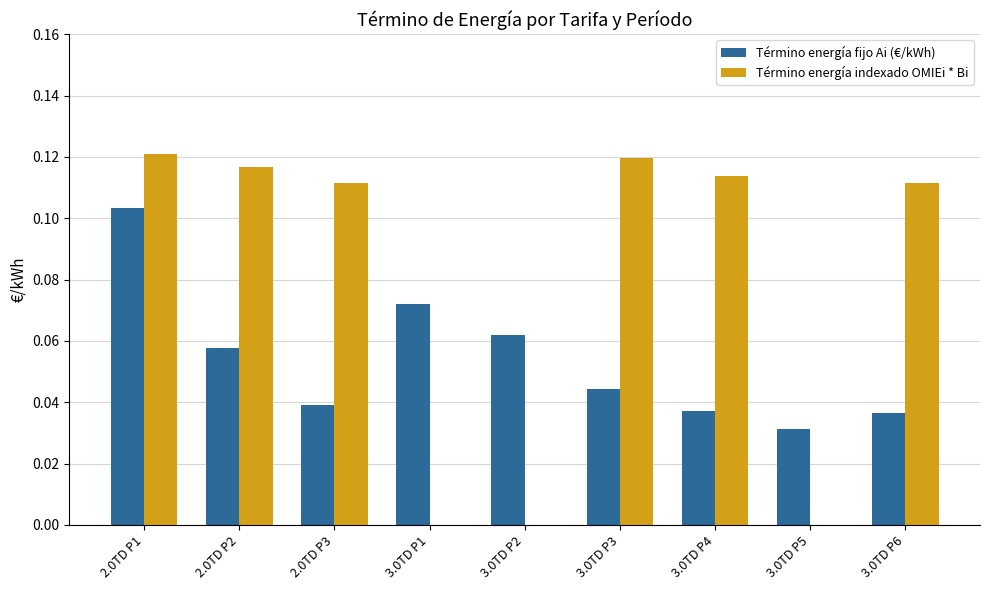

What is the total value across all series at 2.0TD P1?

0.2